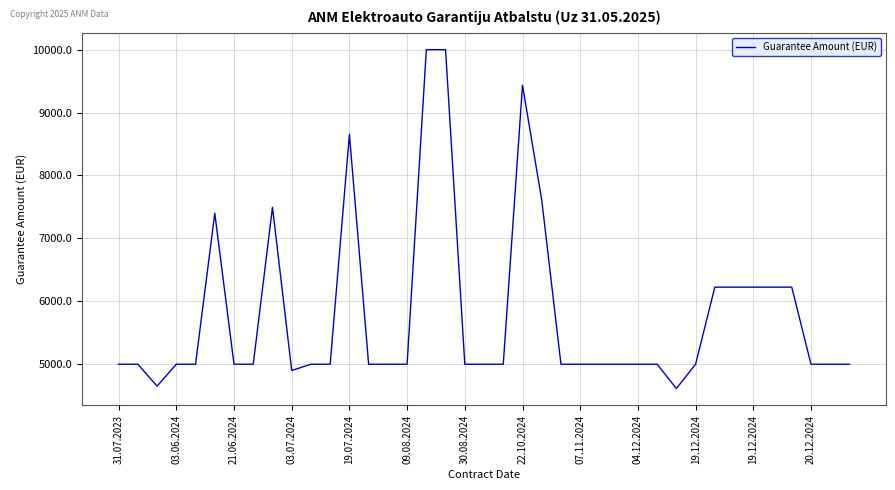

What is the minimum value shown in the chart?

4613.5